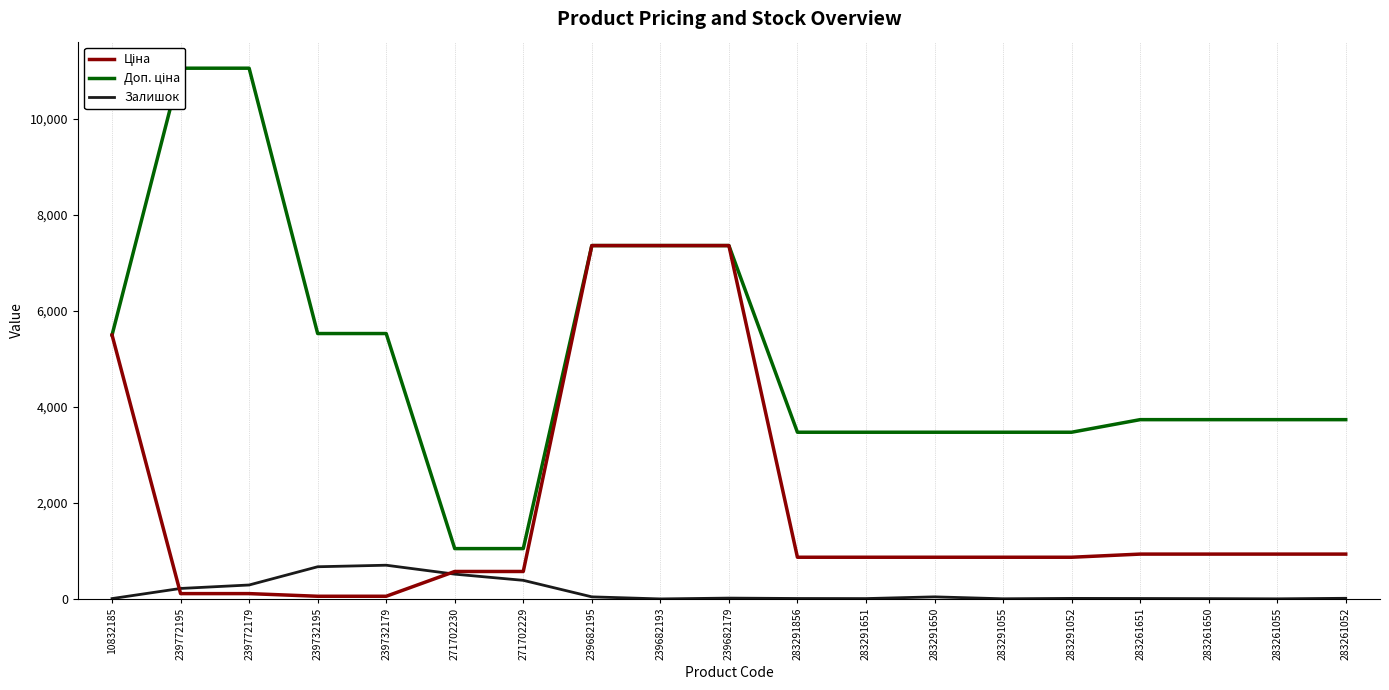

Which series changed the most between 271702230 and 239682193?

Ціна